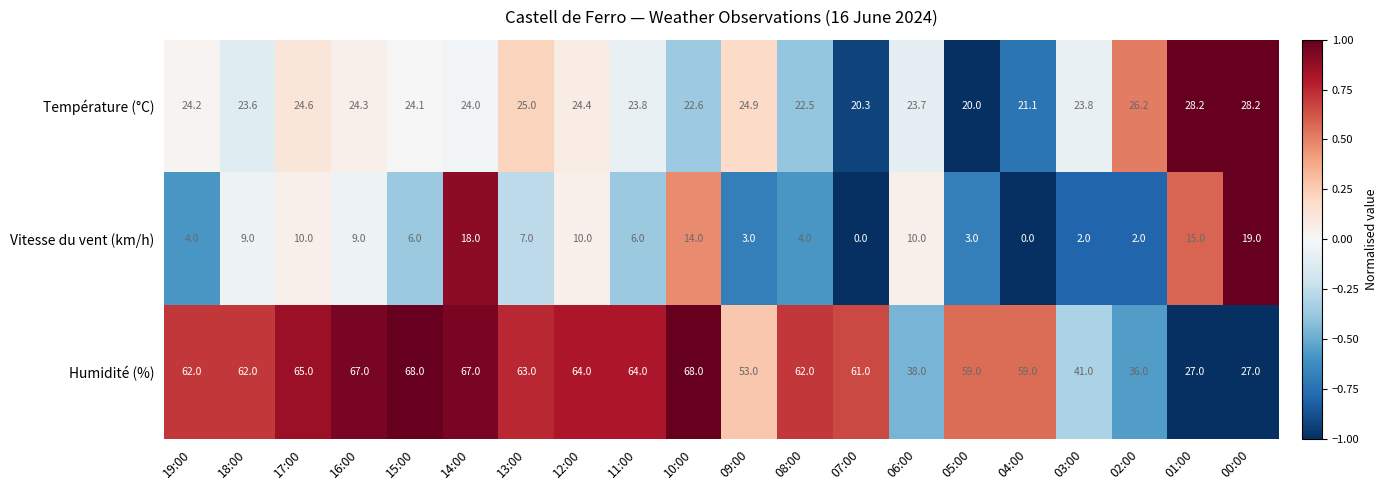

How many values in the Température (°C) series are below 24?

9